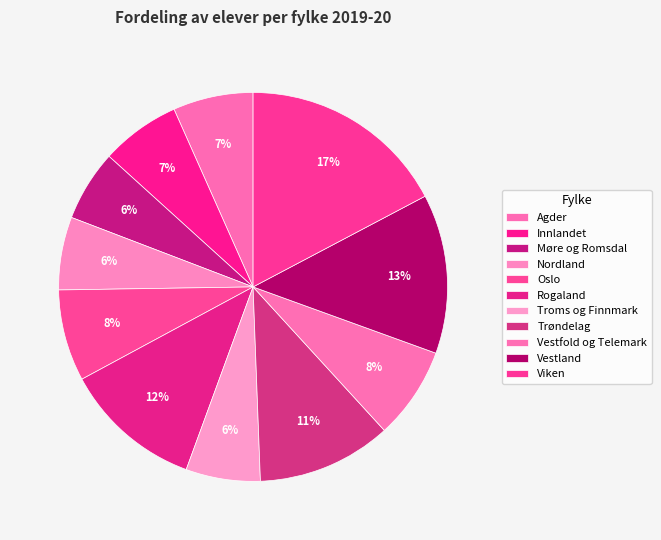

To the nearest percent, what percentage of the pie is Rogaland?

12%